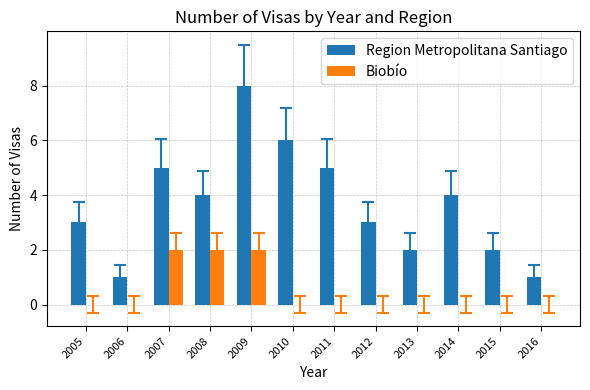

Read the Region Metropolitana Santiago value at 2009.

8